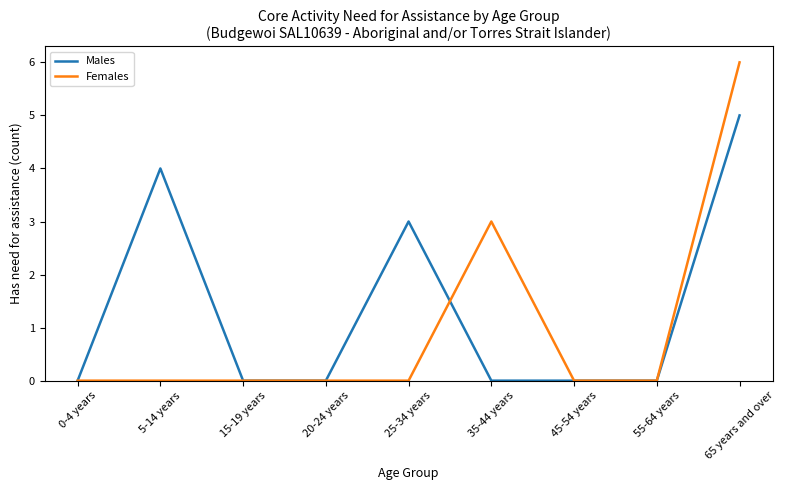

Count the number of categories in the chart.

9